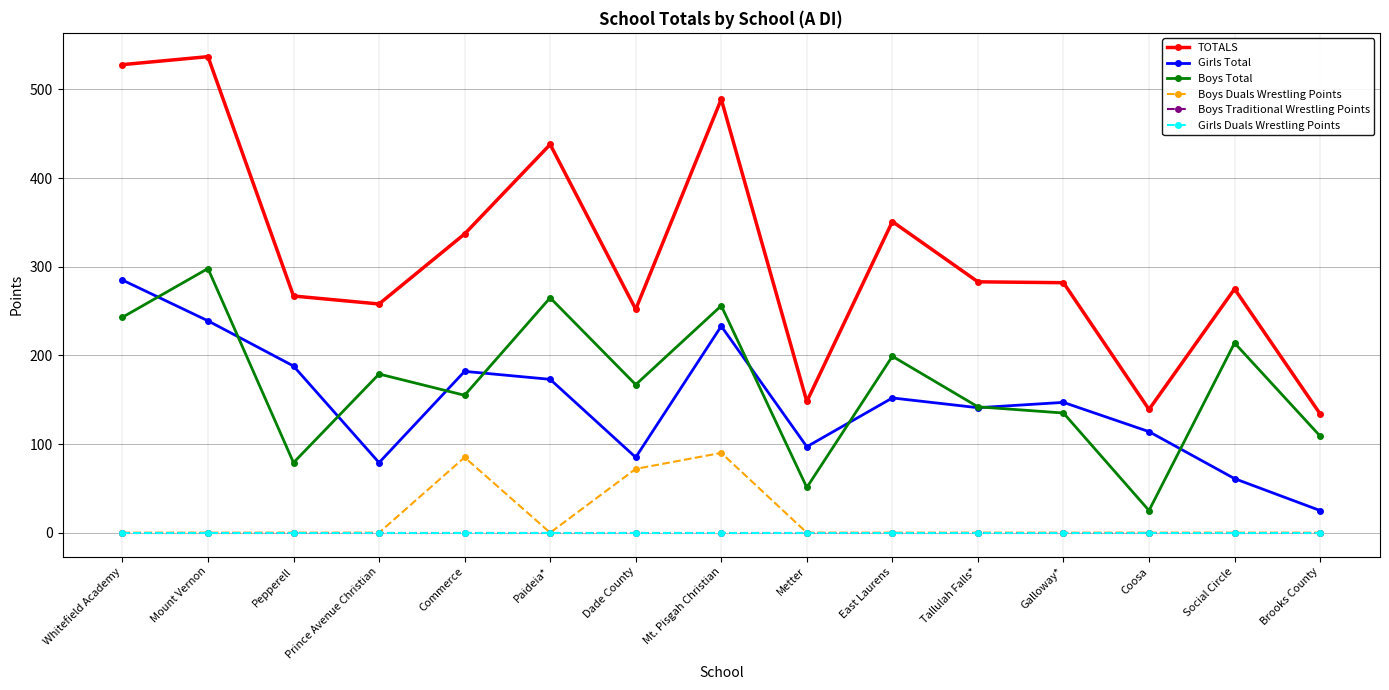

What is the greatest value displayed?

537